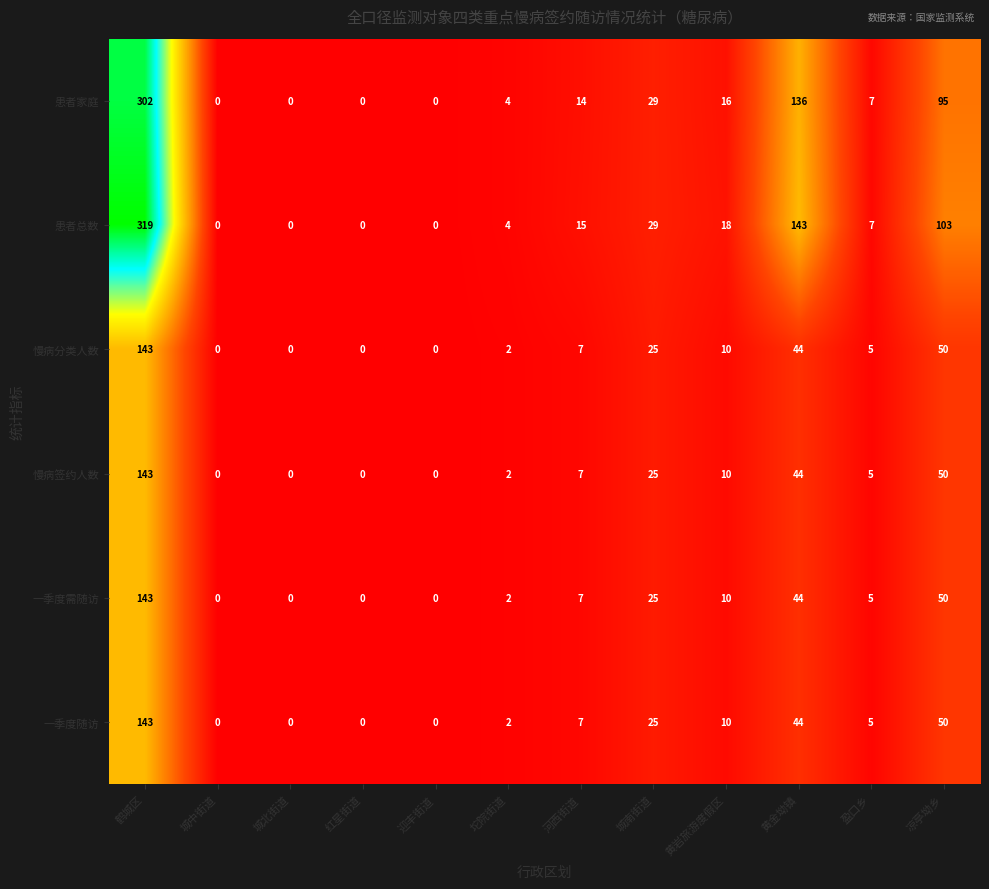

Which series has the largest total across all categories?

患者总数